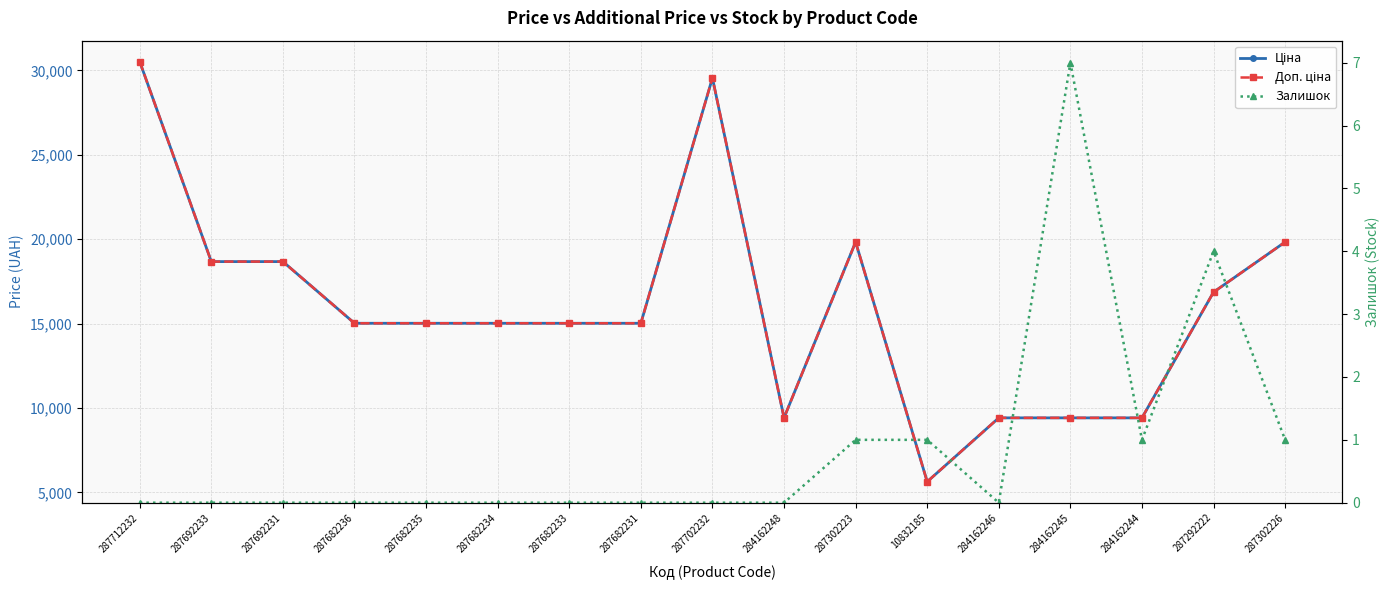

Between 287682236 and 287682235, which series saw the biggest shift?

Ціна